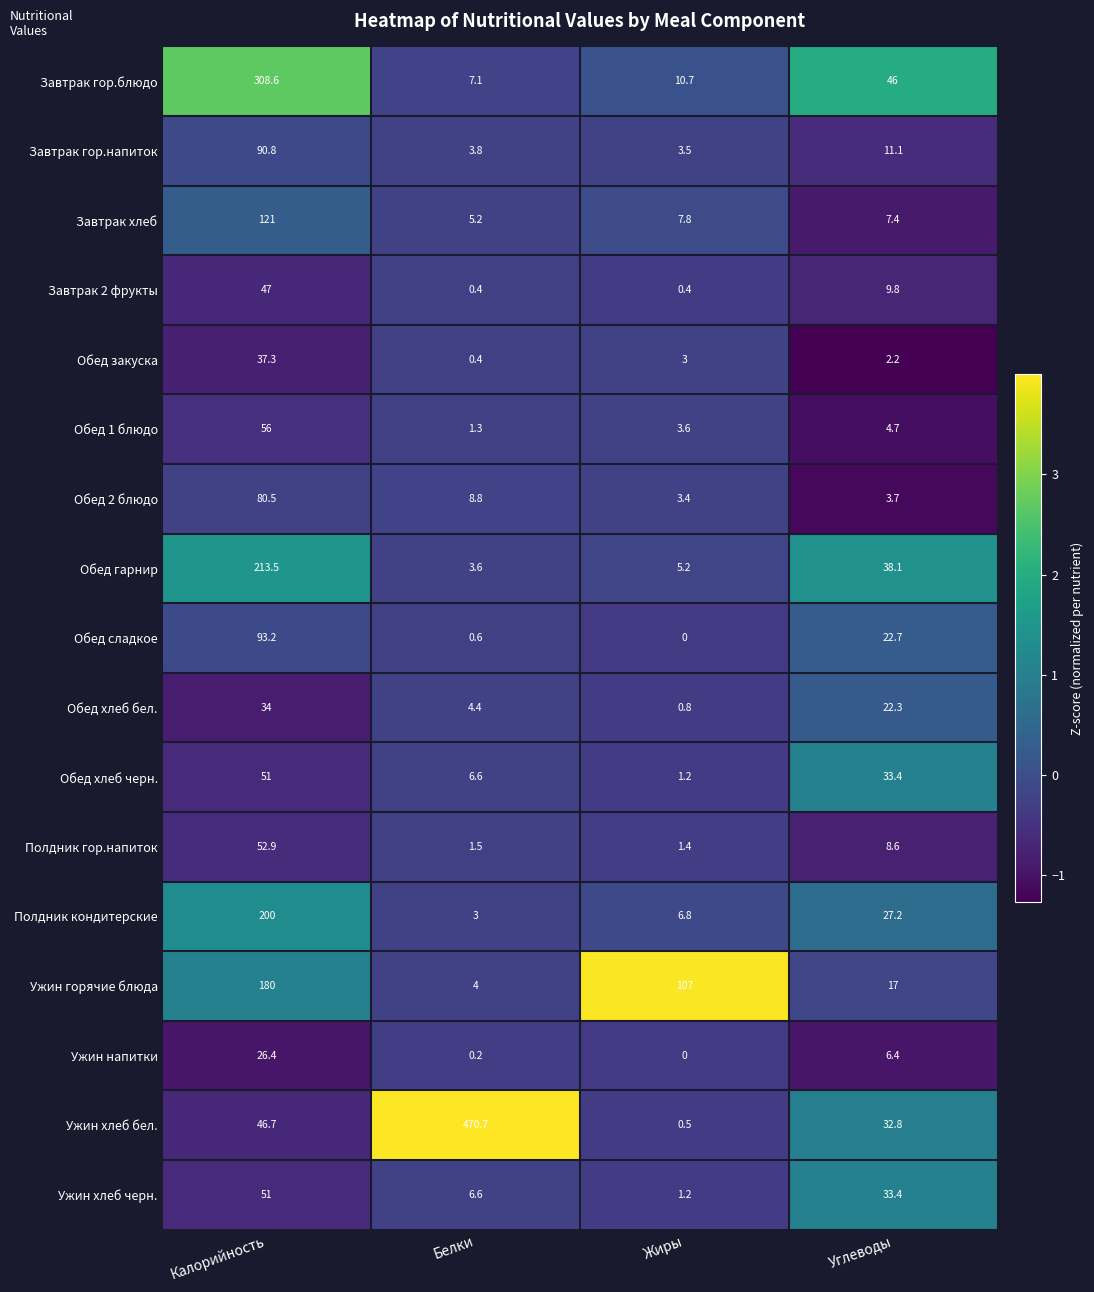

Between Белки and Жиры, which series saw the biggest shift?

Ужин хлеб бел.